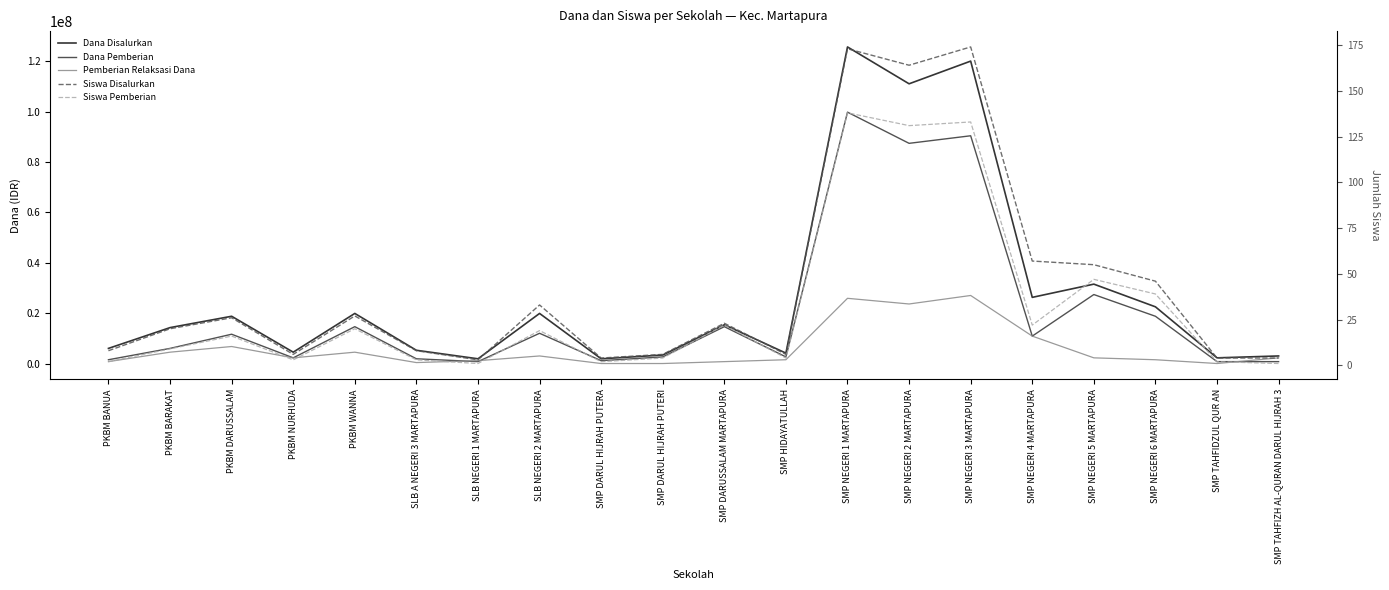

True or false: Dana Pemberian has more than 2 points higher than both neighbors.

True